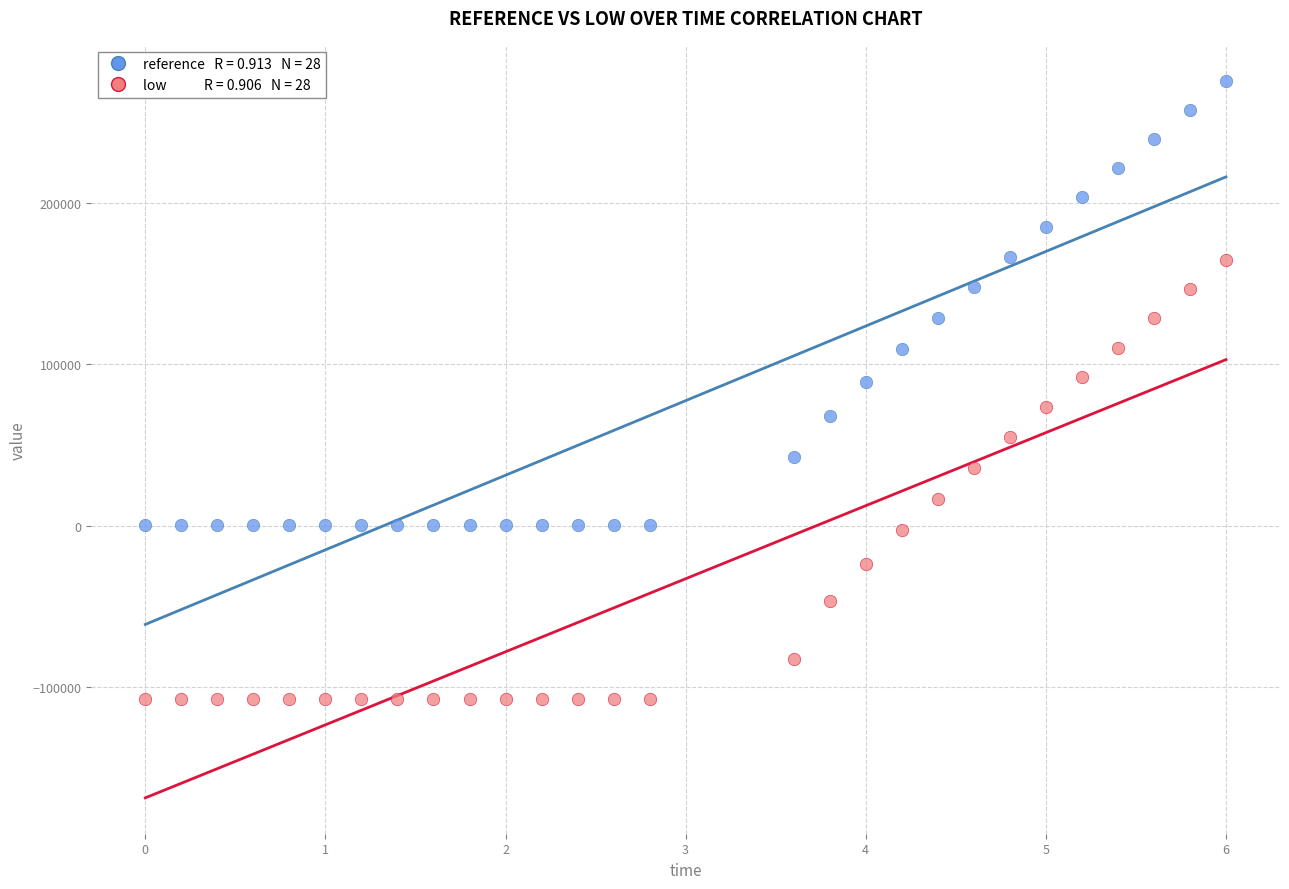

Across all data points, what is the range of X values (max minus min)?

6.0